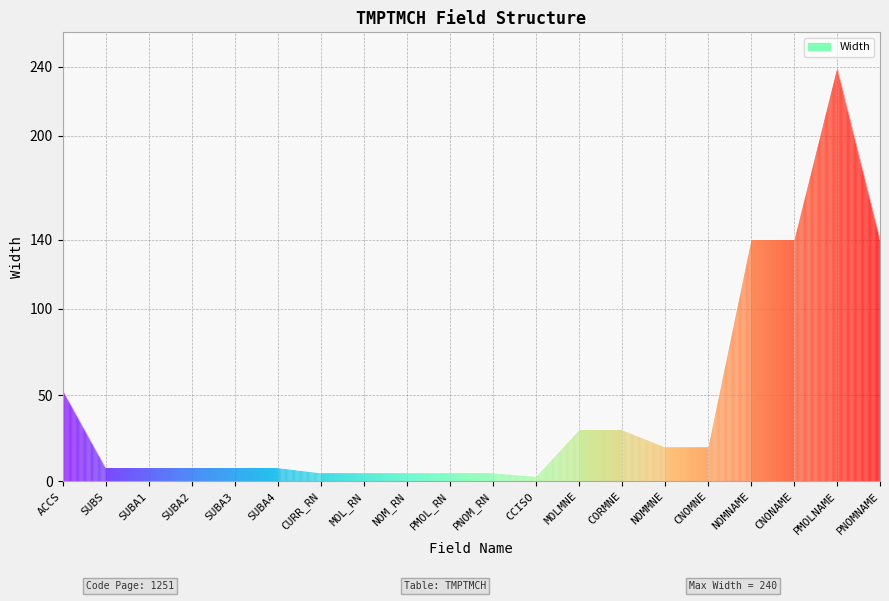

What is the change in value from ACCS to SUBS?

-45